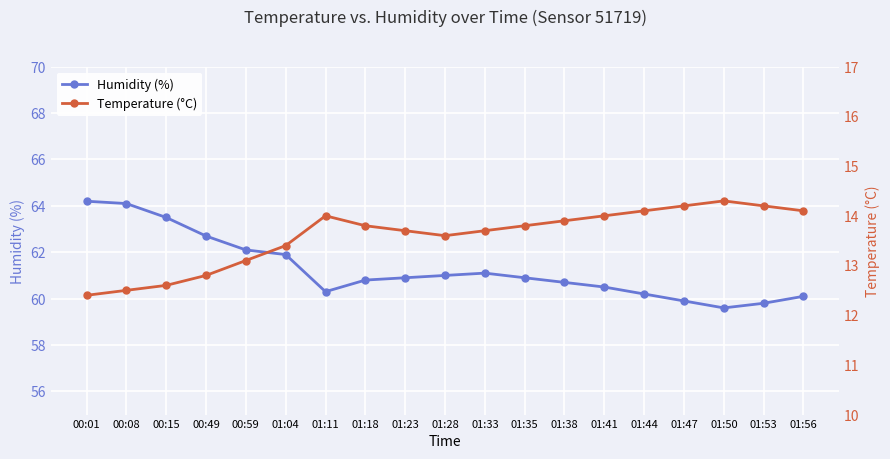

Which series changed the most between 01:04 and 01:50?

Humidity (%)